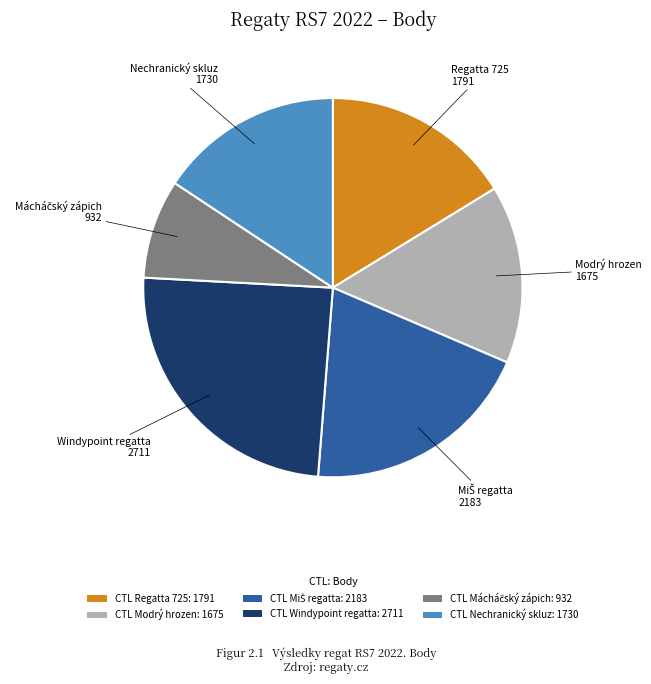

What is the largest slice in the pie chart?

CTL Windypoint regatta: 2711